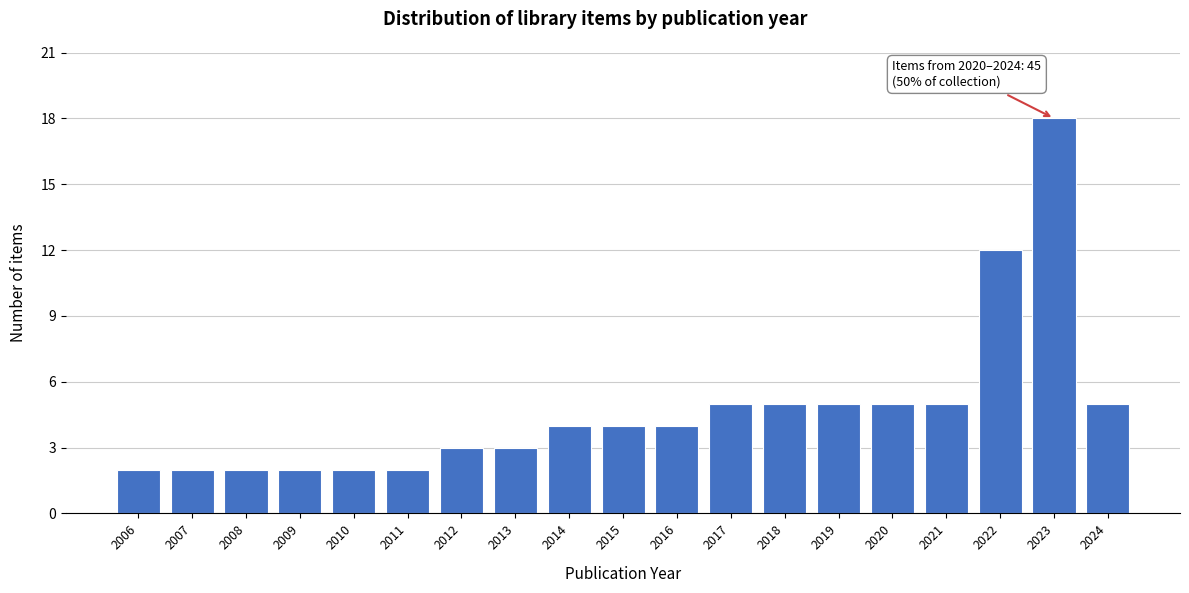

Reading left to right, what are all the values shown in this chart?

2	2	2	2	2	2	3	3	4	4	4	5	5	5	5	5	12	18	5